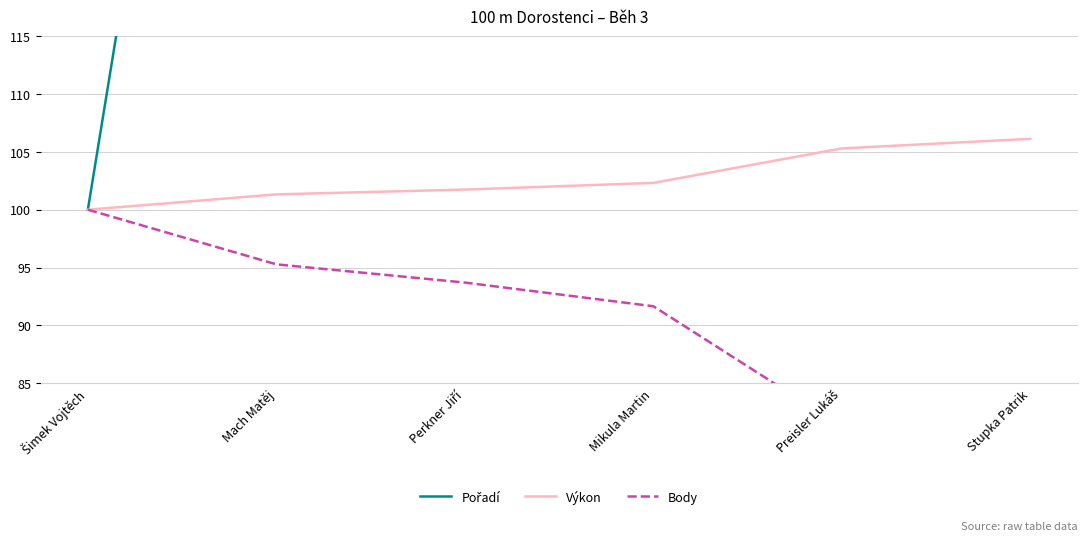

Is the value of Pořadí at Šimek Vojtěch greater than the value of Body at Stupka Patrik?

Yes